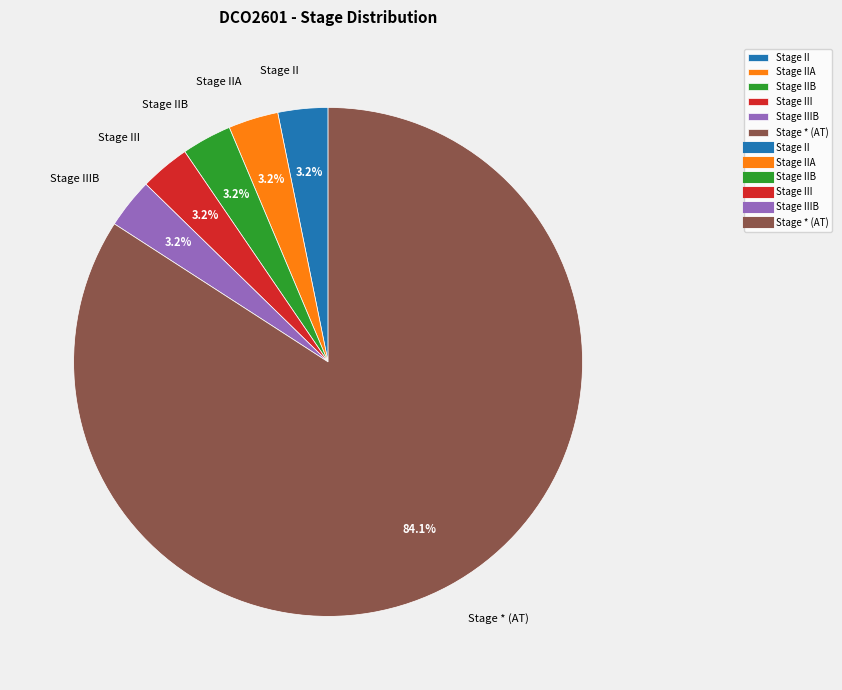

What is the largest slice in the pie chart?

Stage * (AT)